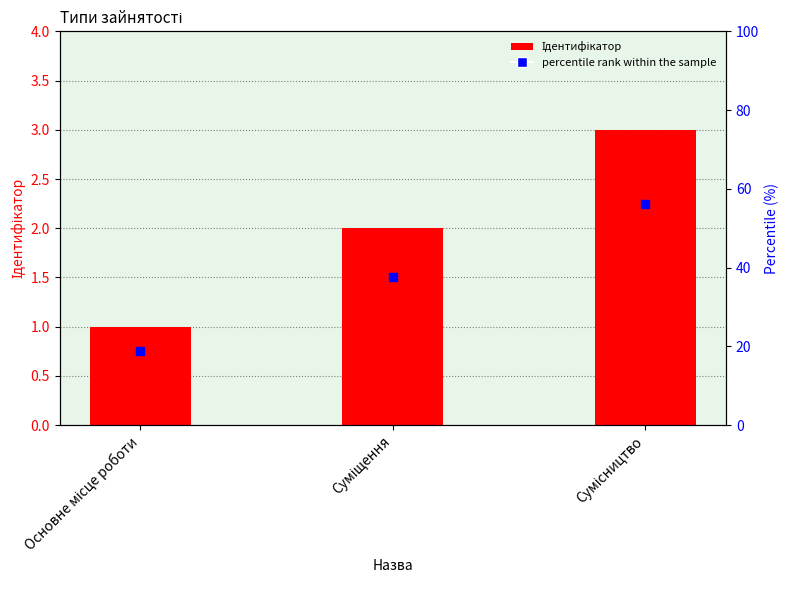

Is it true that the value at Основне місце роботи is 0?

False